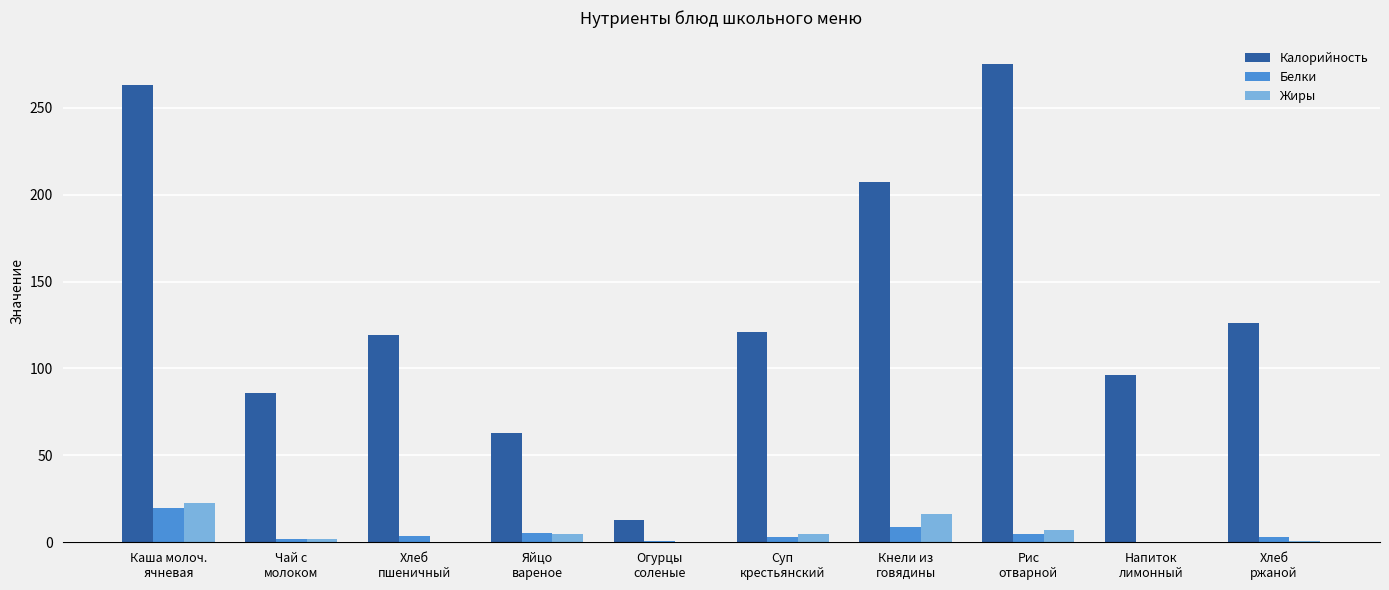

Between Огурцы
соленые and Хлеб
ржаной, which series saw the biggest shift?

Калорийность